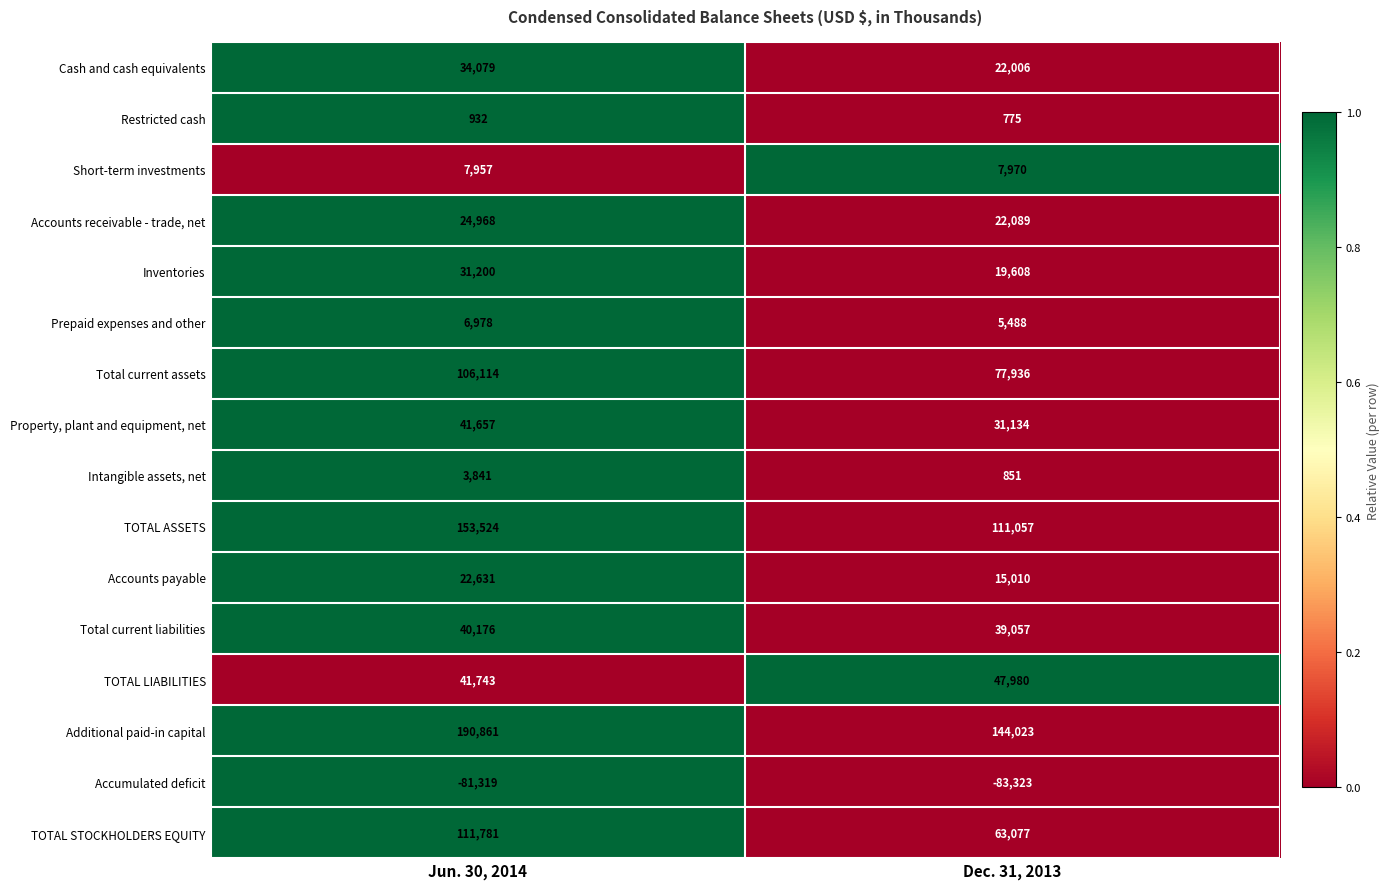

How many data points does each series have?

2